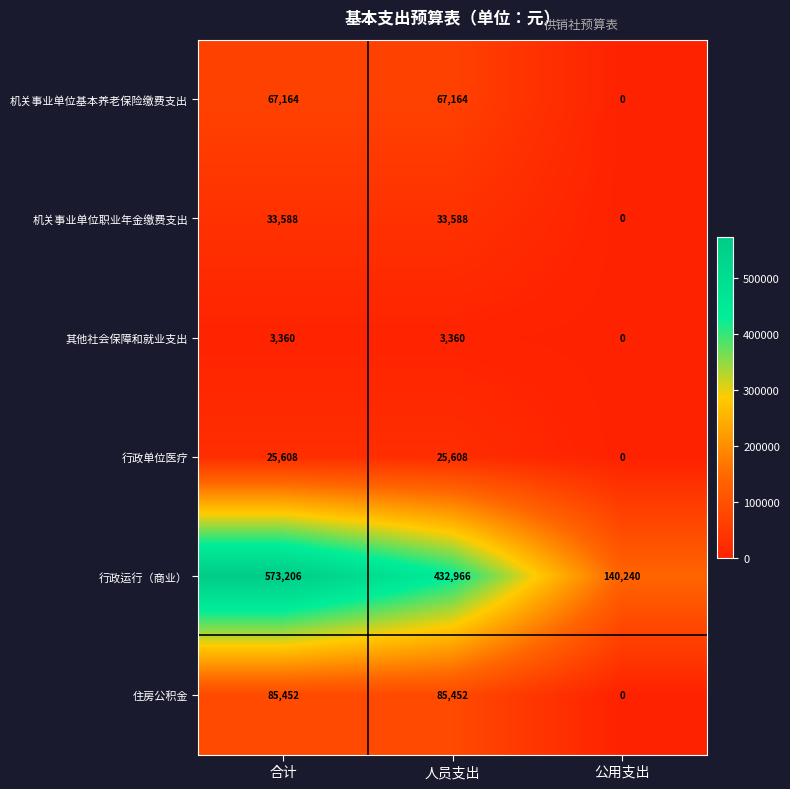

At which category is the sum across all series the highest?

合计